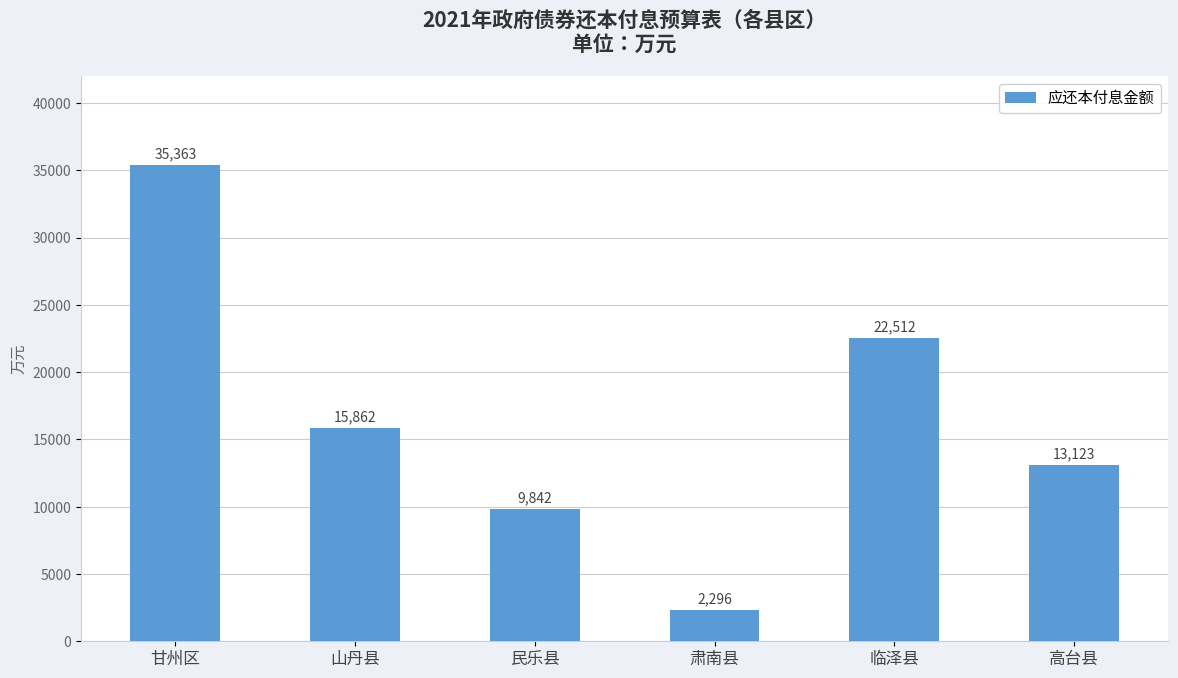

What is the label of the 1st bar from the right?

高台县